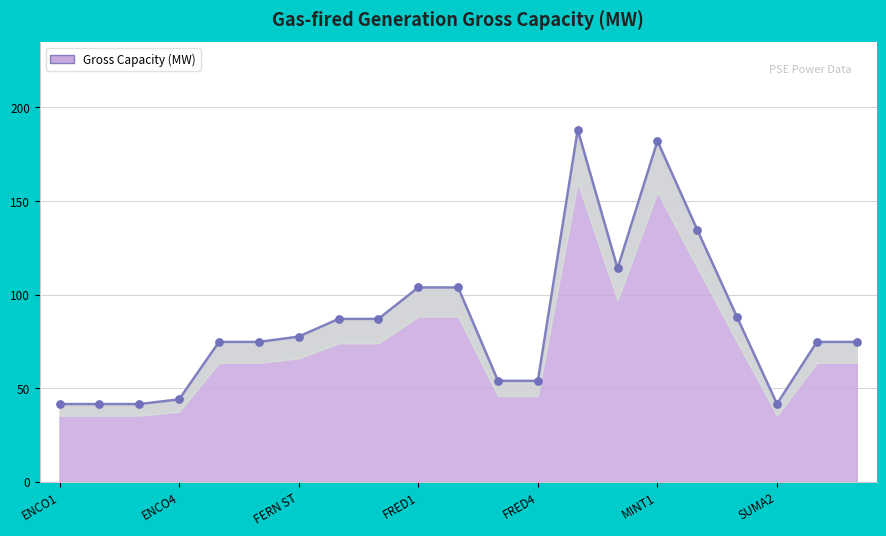

Approximately how many times larger is the value at FRED2 compared to FERNA?

1.2